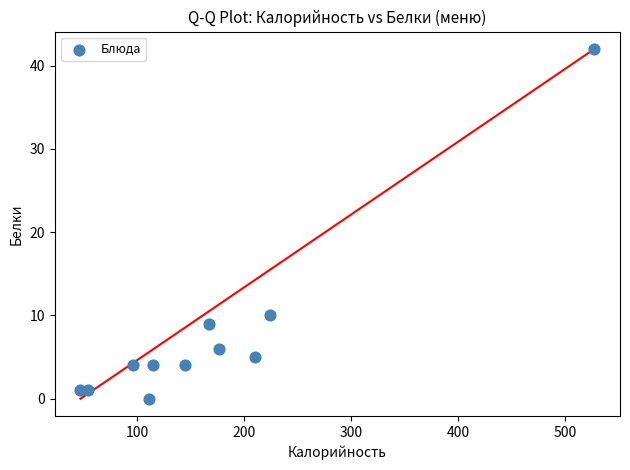

What is the range of Y values (max minus min)?

42